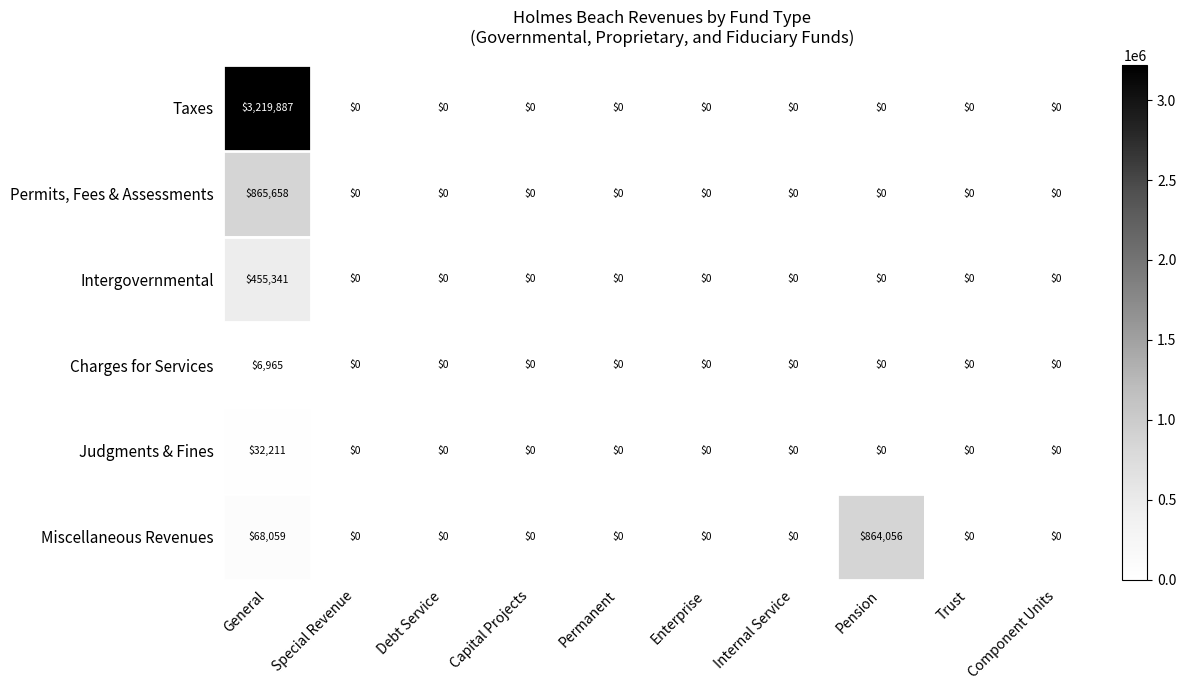

At how many categories does at least one series exceed 1970786?

1